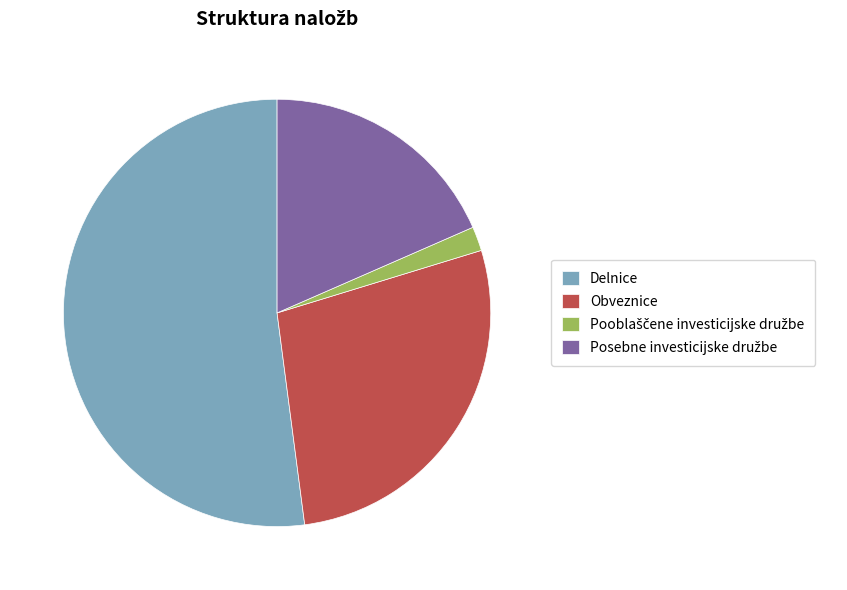

True or false: Obveznice accounts for 28% of the total.

True